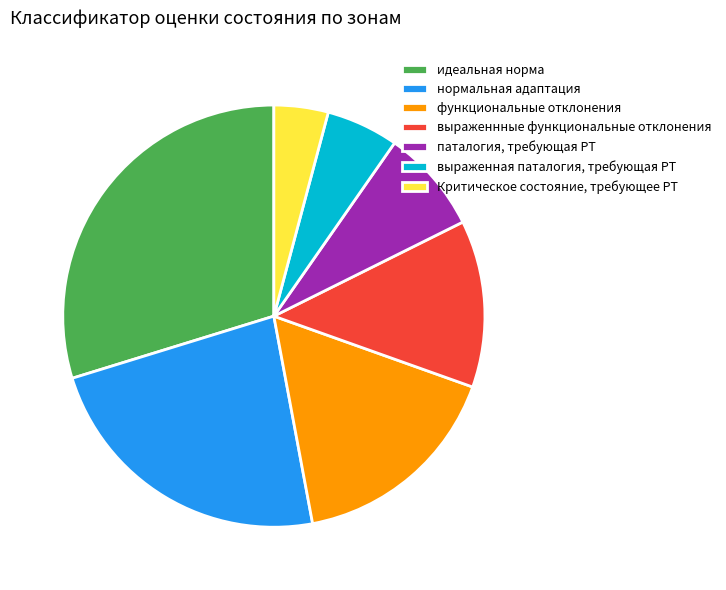

Combined, do паталогия, требующая РТ and выраженная паталогия, требующая РТ account for over 50%?

No